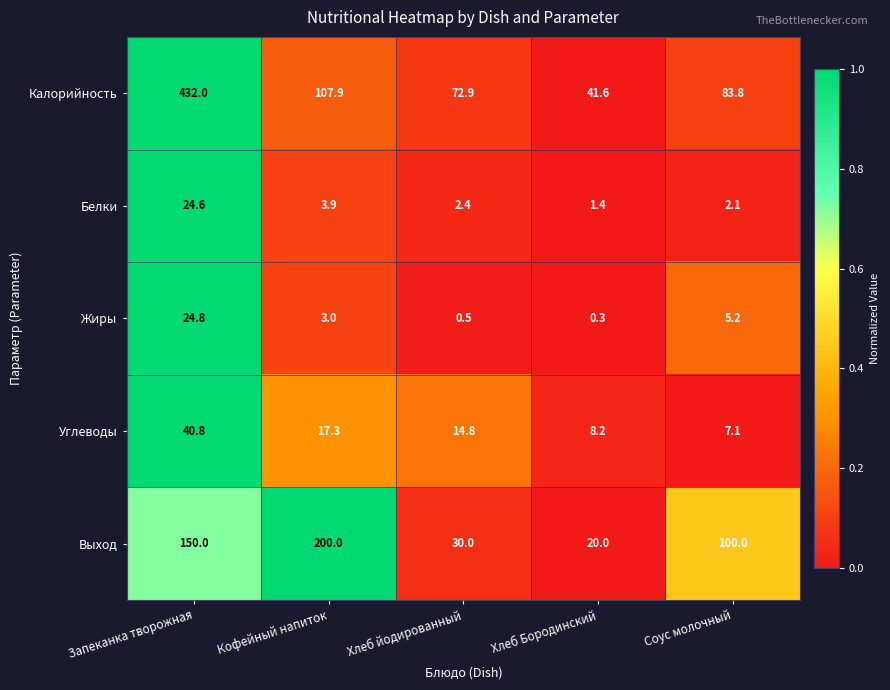

At how many categories does at least one series exceed 0?

5